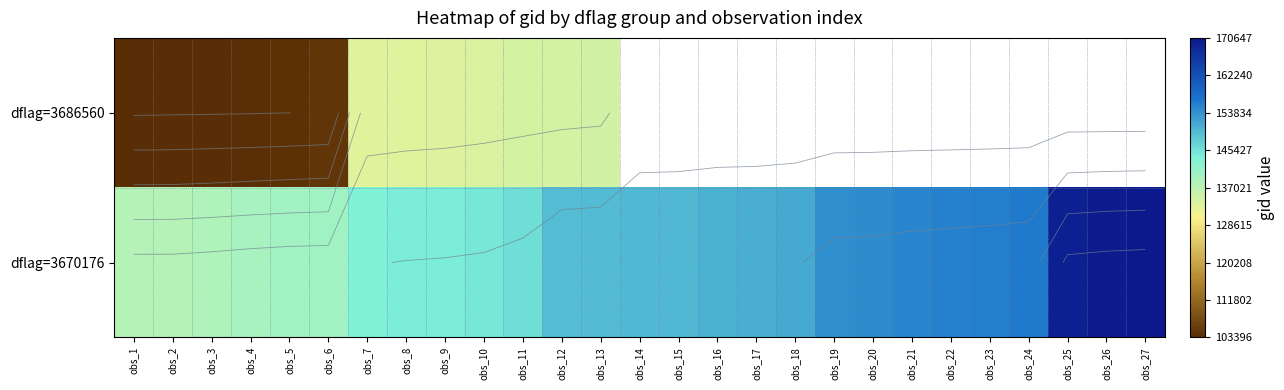

What is the lowest value of the dflag=3670176 series?

137903.0